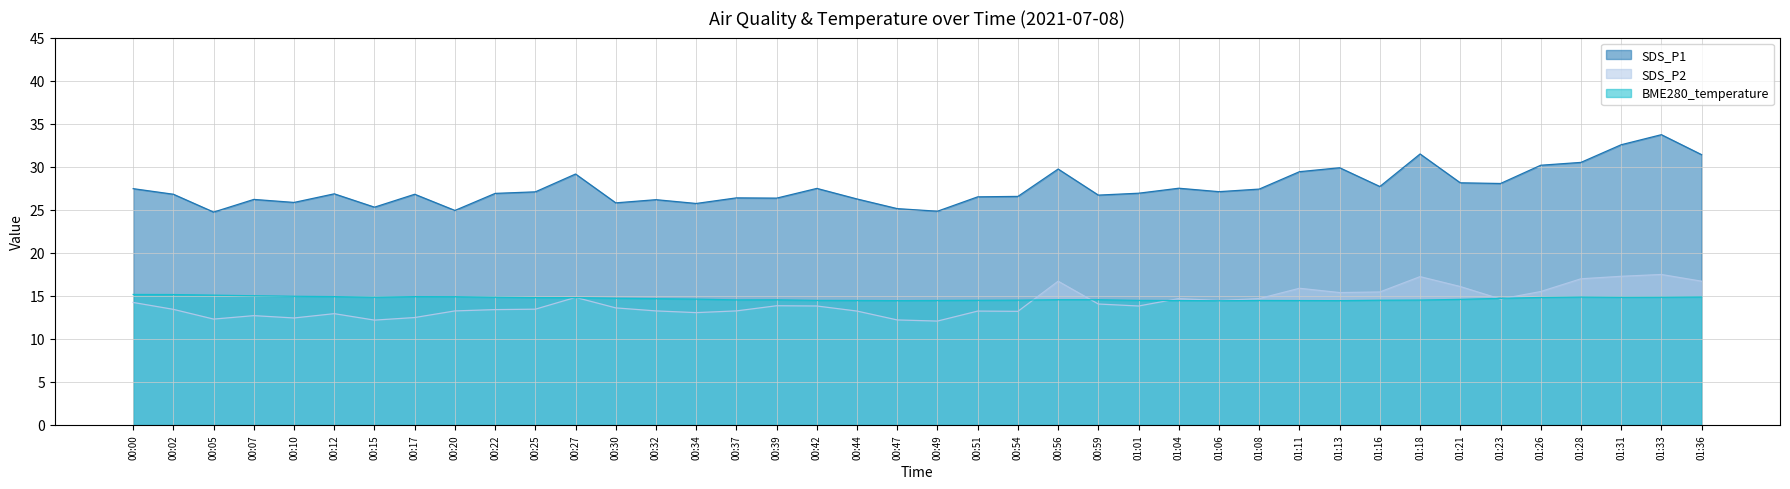

At which label does SDS_P1 first exceed 26?

00:00